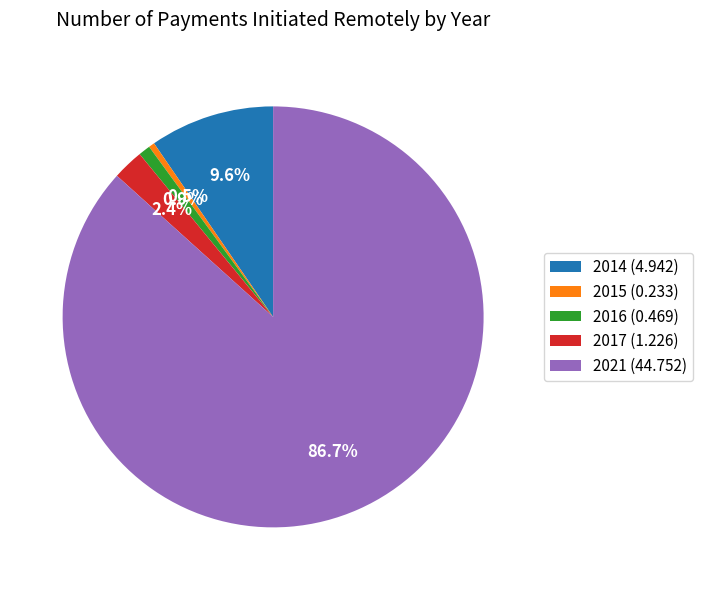

To the nearest percent, what is the average slice percentage?

20%